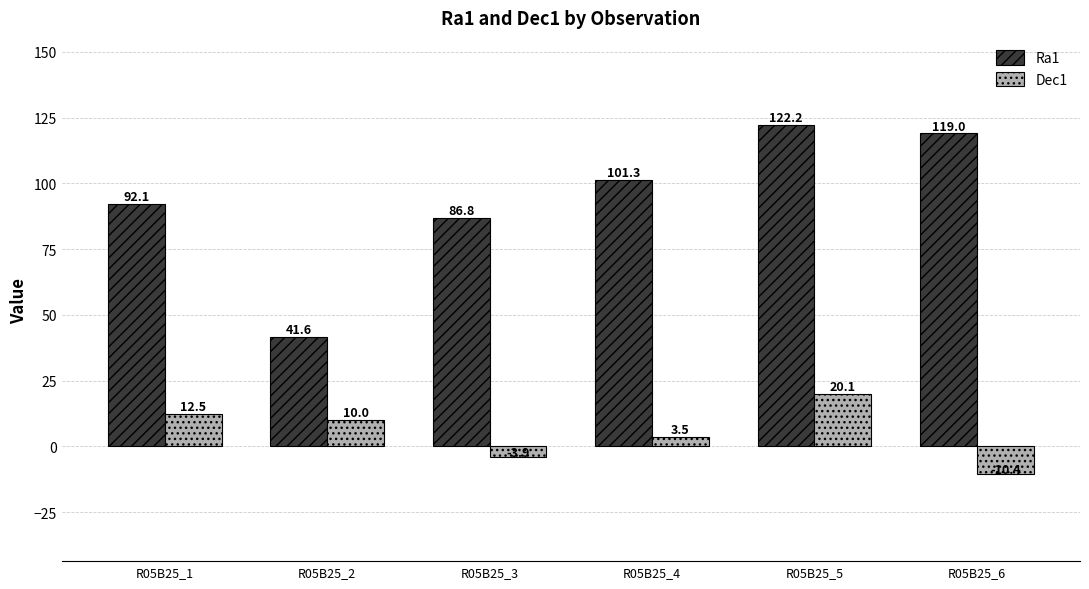

Reading left to right, list all the values displayed in this chart.

Ra1: 92.1	41.6	86.8	101.3	122.2	119.0
Dec1: 12.5	10.0	-3.9	3.5	20.1	-10.4